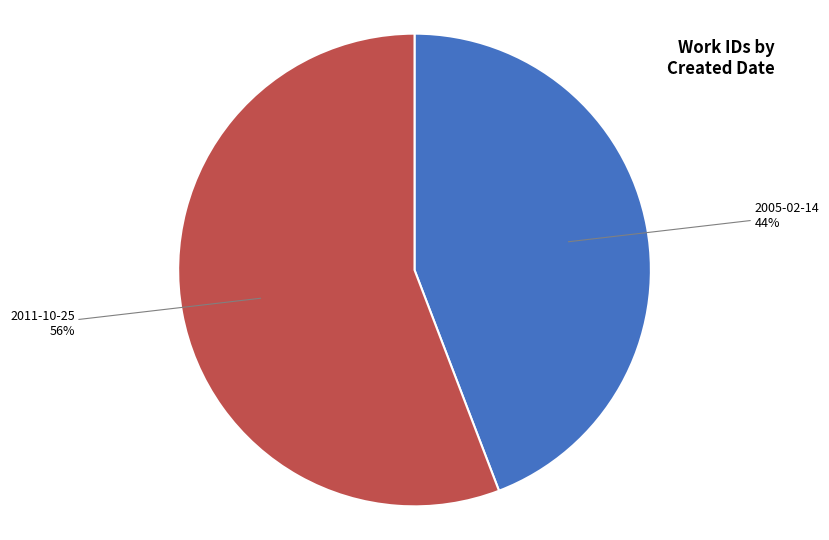

To the nearest percent, what is the difference between the largest and smallest slice percentages?

12%